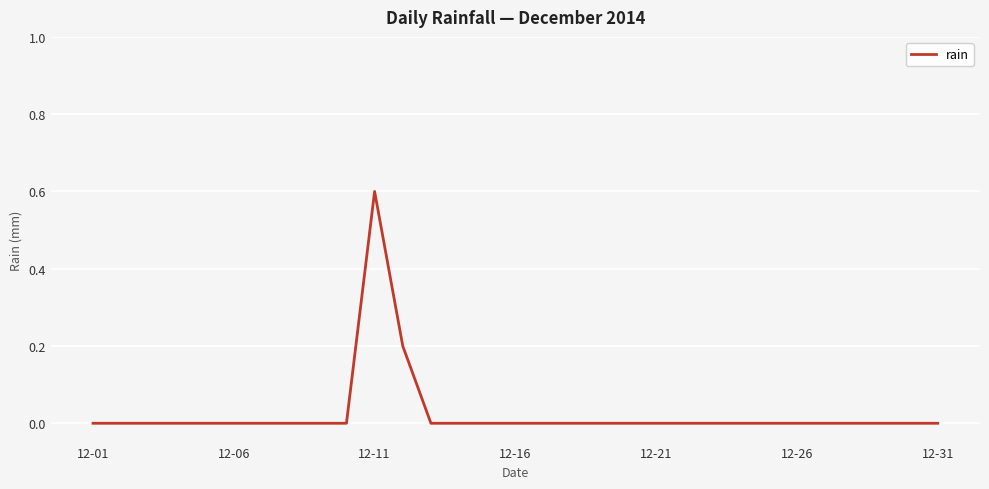

What is the greatest value displayed?

0.6